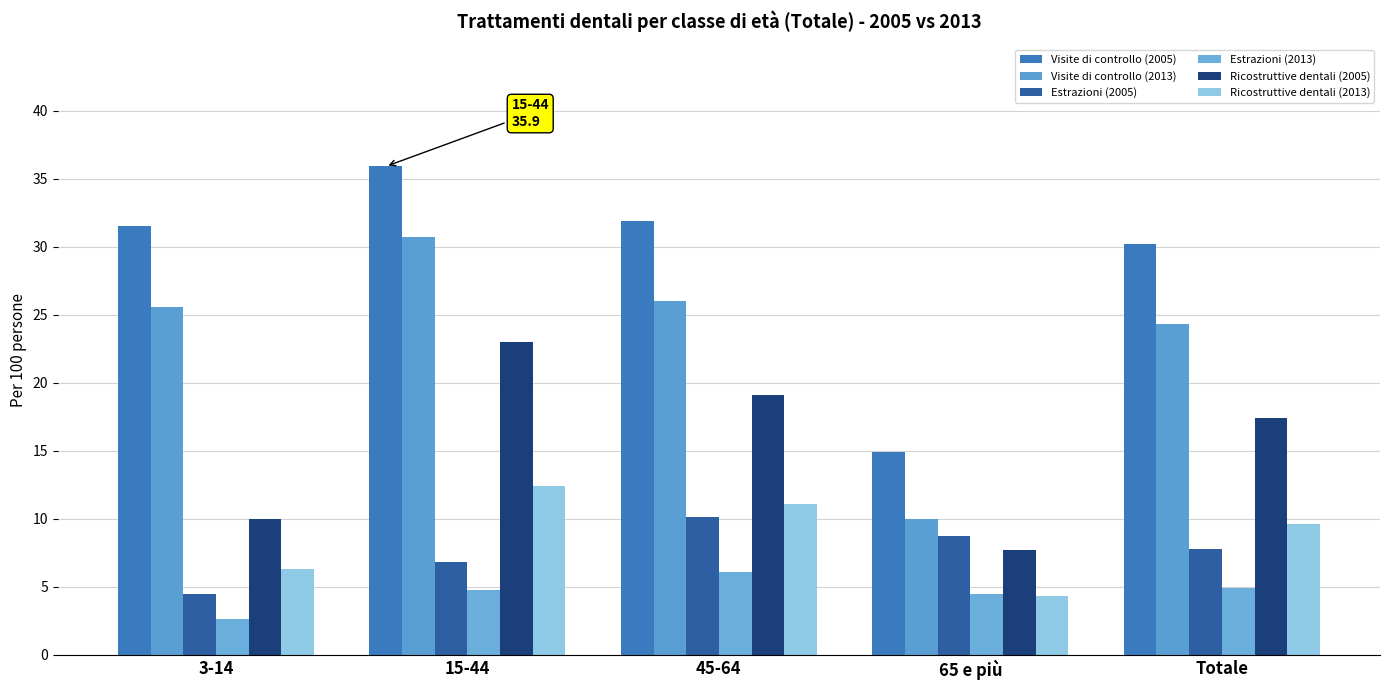

What is the label of the 3rd bar from the left?

45-64